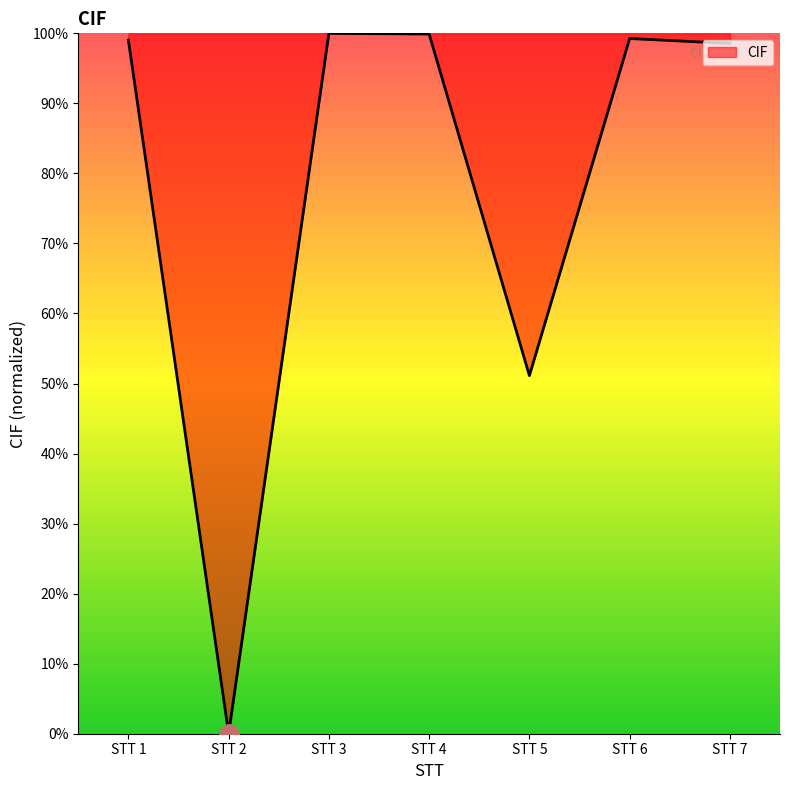

Does the chart display data point markers on the line(s)?

No